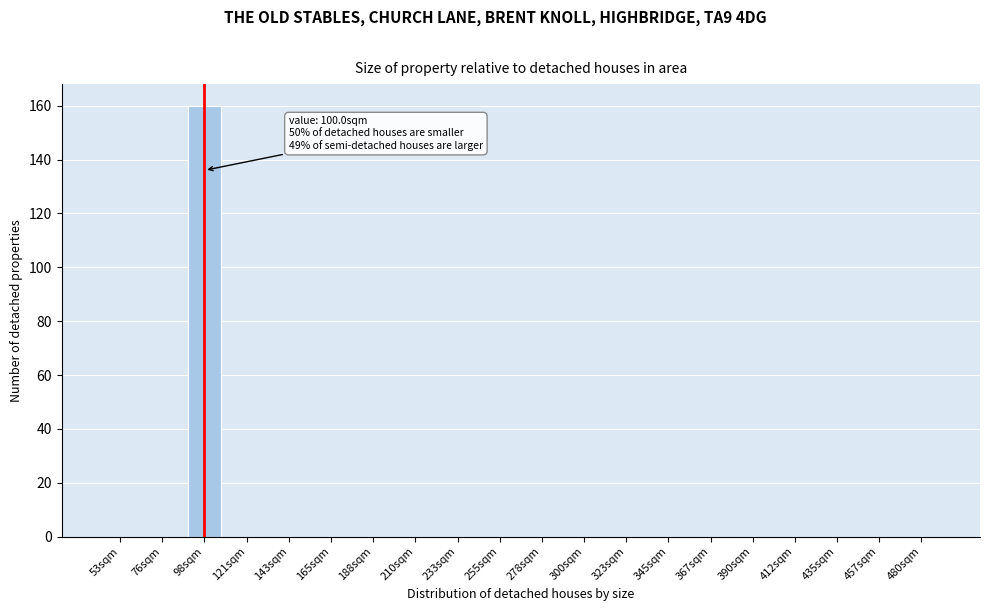

Reading left to right, transcribe all the data shown in this chart.

53sqm=0	76sqm=0	98sqm=160	121sqm=0	143sqm=0	165sqm=0	188sqm=0	210sqm=0	233sqm=0	255sqm=0	278sqm=0	300sqm=0	323sqm=0	345sqm=0	367sqm=0	390sqm=0	412sqm=0	435sqm=0	457sqm=0	480sqm=0